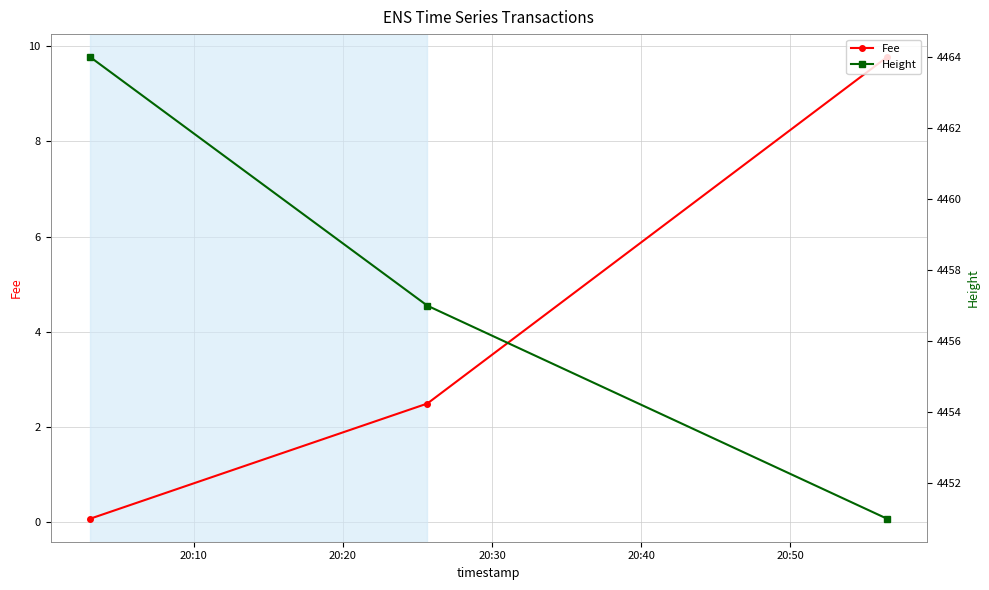

What is the maximum value for Fee?

9.8